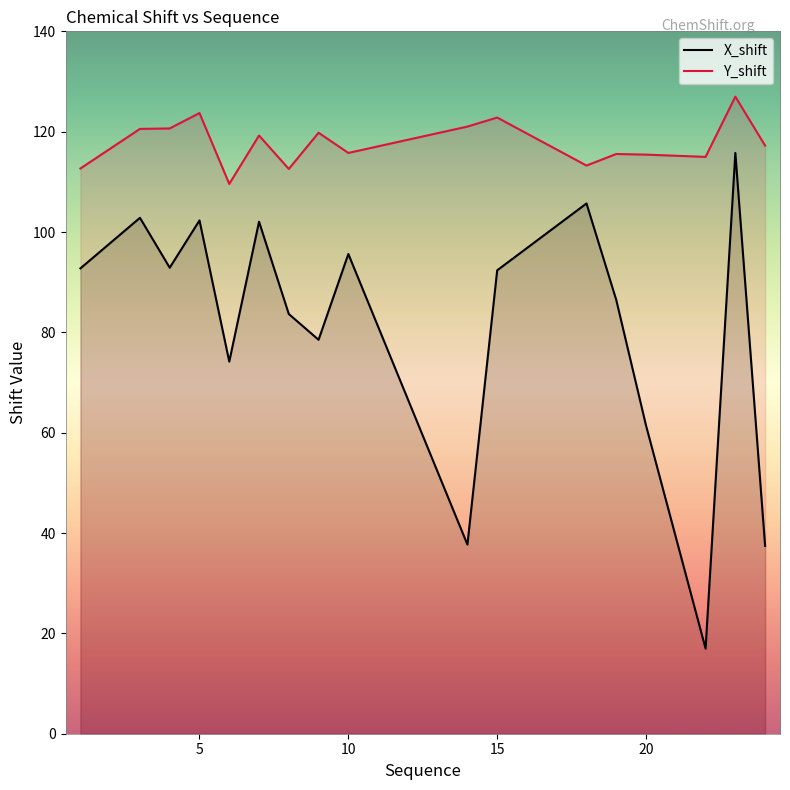

Reading right to left, extract all data points from this chart.

X_shift: 24=37.4	23=115.8	22=17.0	20=61.4	19=86.5	18=105.7	15=92.4	14=37.7	10=95.6	9=78.5	8=83.7	7=102.1	6=74.2	5=102.3	4=92.9	3=102.8	1=92.8
Y_shift: 24=117.2	23=127.0	22=115.0	20=115.4	19=115.6	18=113.2	15=122.8	14=121.0	10=115.8	9=119.8	8=112.6	7=119.2	6=109.6	5=123.7	4=120.6	3=120.6	1=112.7